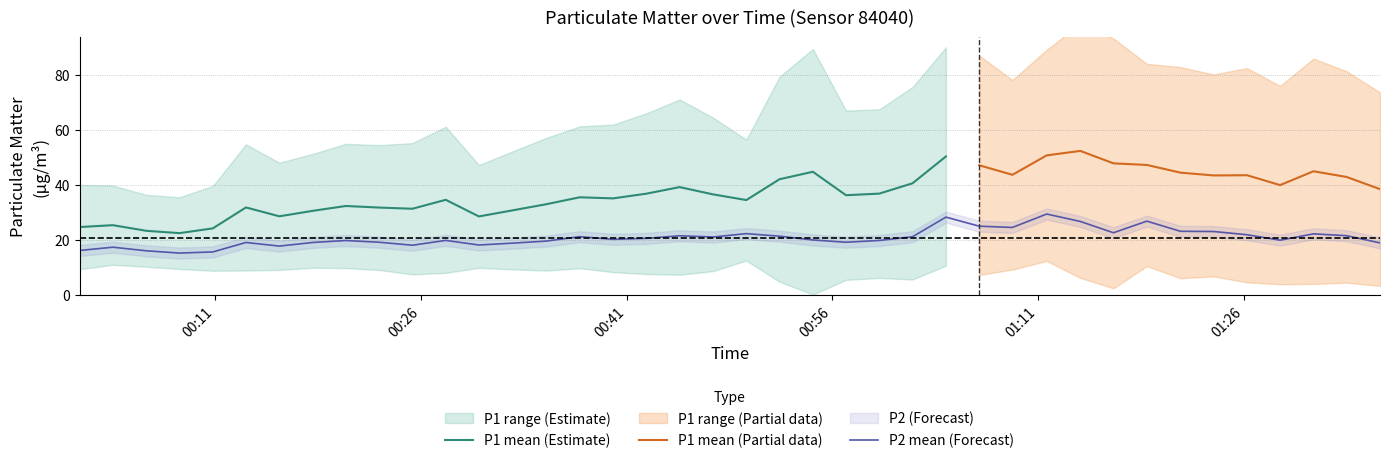

True or false: the data has more than 2 interior local peaks.

True